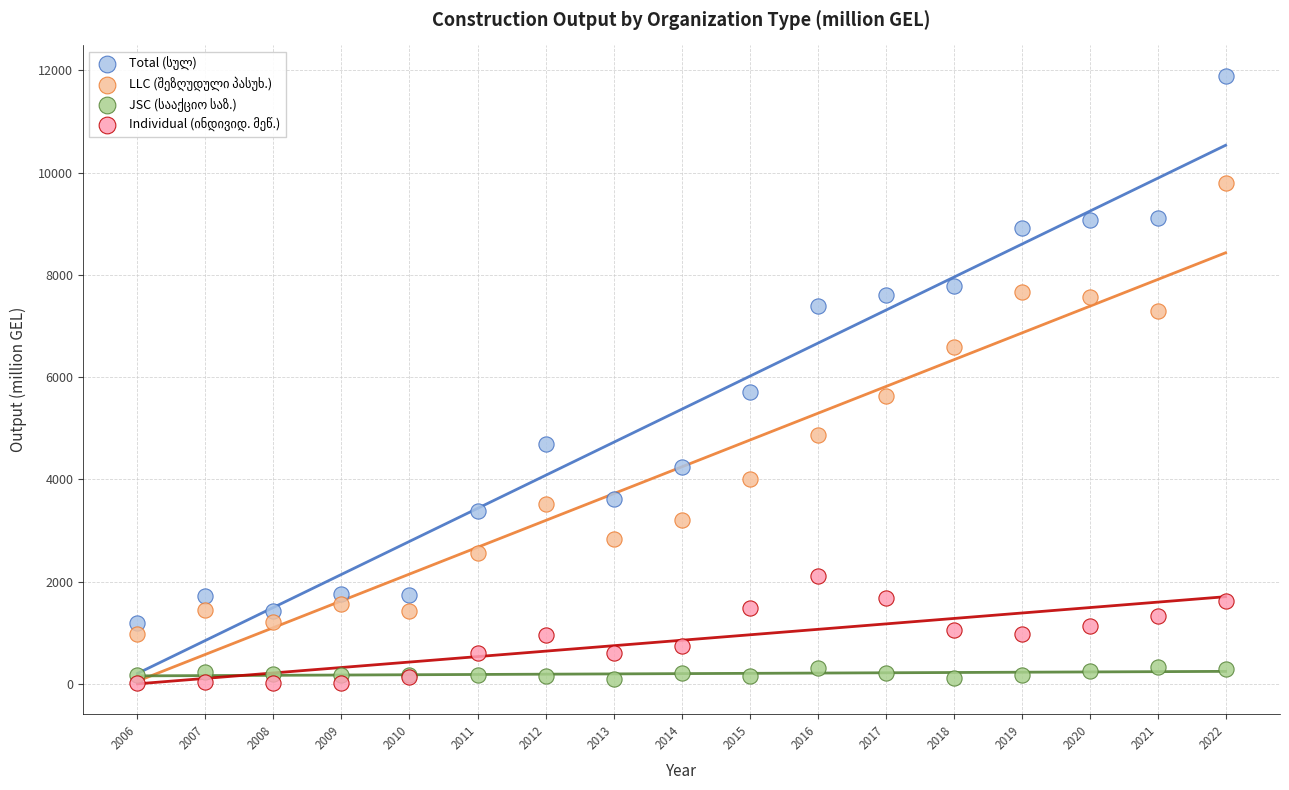

What is the X range (max minus min) for the scatter plot?

16.0